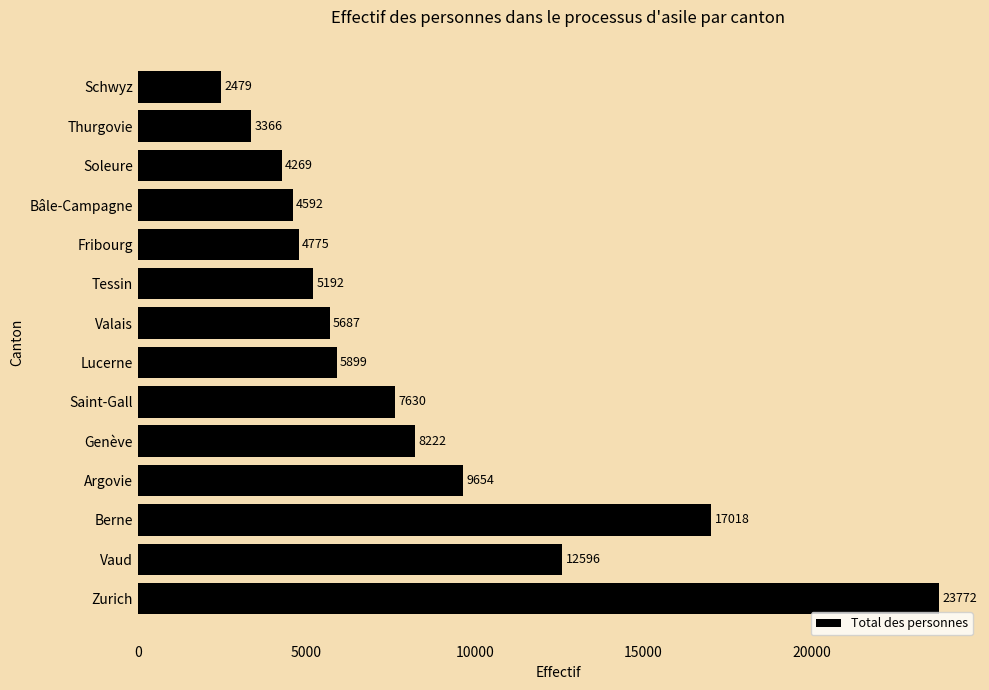

Reading bottom to top, extract all data points from this chart.

23772	12596	17018	9654	8222	7630	5899	5687	5192	4775	4592	4269	3366	2479